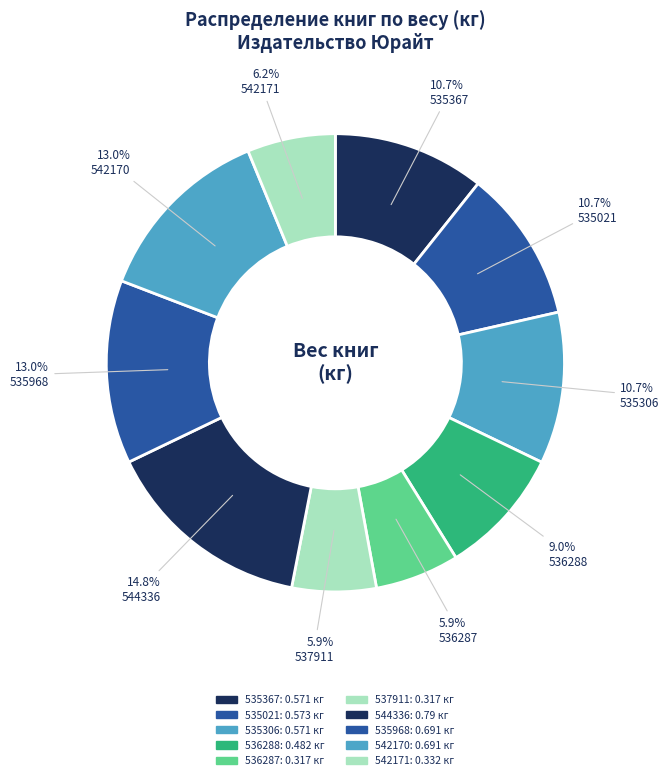

Does any single category account for the majority?

No